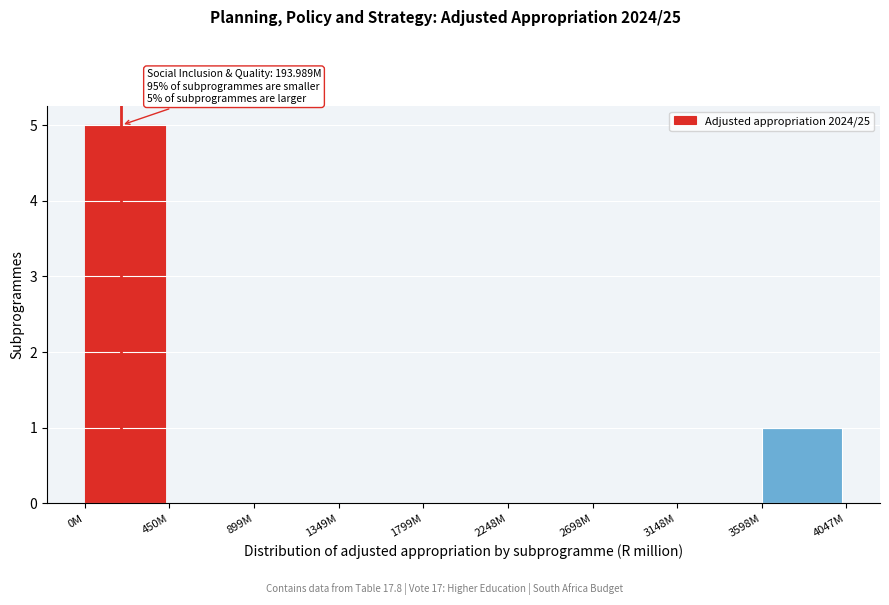

Reading left to right, extract all data points from this chart.

0M=5	450M=0	899M=0	1349M=0	1799M=0	2248M=0	2698M=0	3148M=0	3598M=1